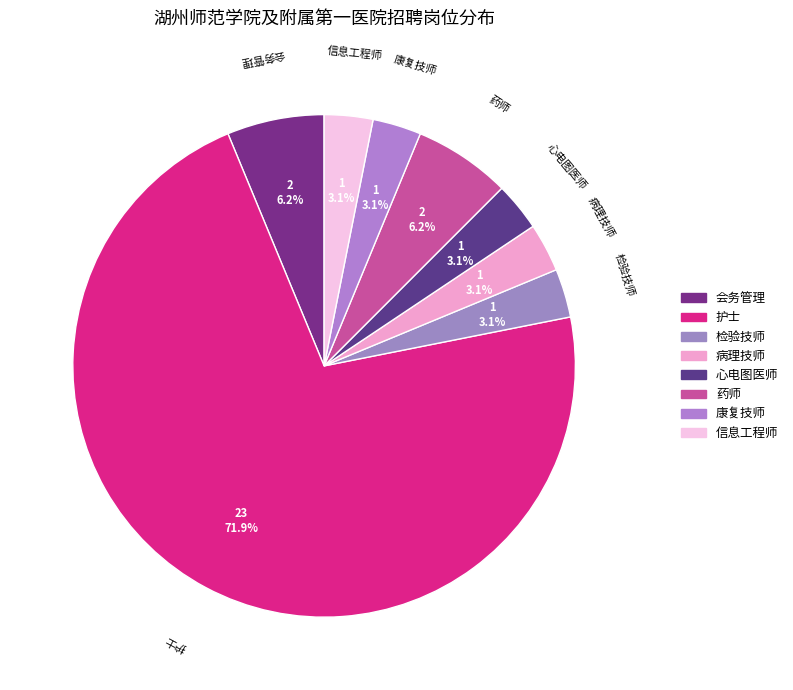

Count the number of slices in the pie.

8